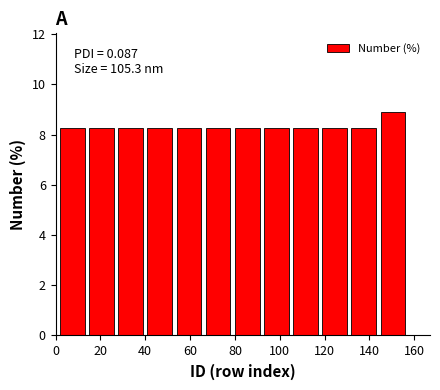

Over which range of the x-axis is the bar tallest?

144 to 157